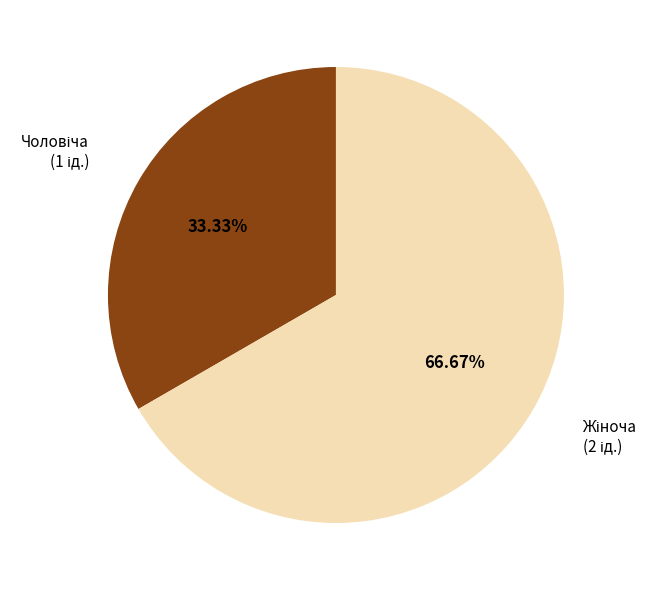

Is there any slice that represents more than half of the pie?

Yes